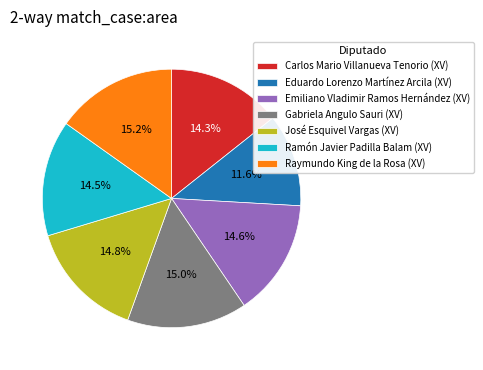

What is the ratio of the value at José Esquivel Vargas (XV) to the value at Ramón Javier Padilla Balam (XV)?

1.0